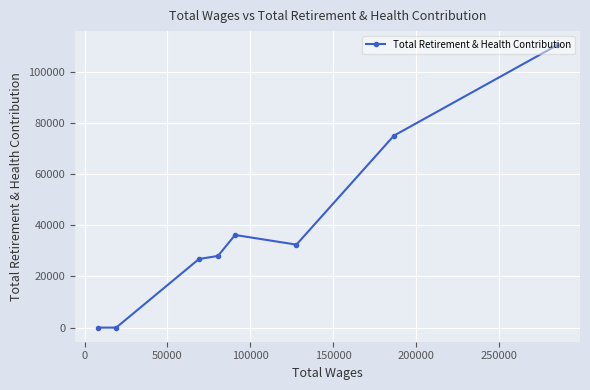

What is the sum of all values?

308588